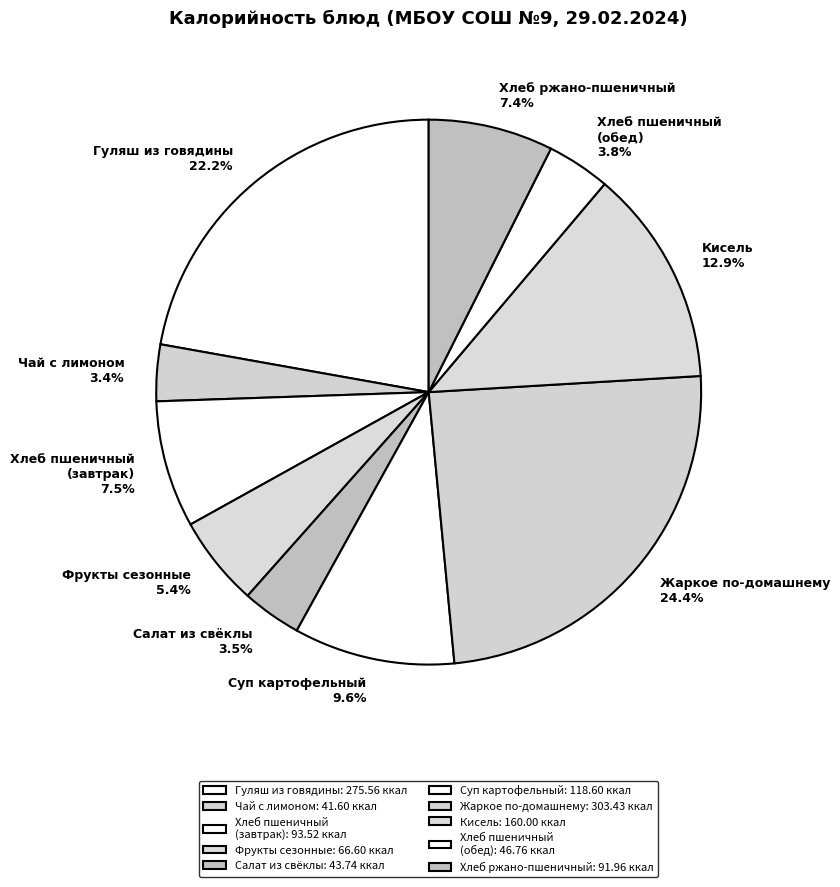

Between Жаркое по-домашнему and Суп картофельный, which is larger?

Жаркое по-домашнему